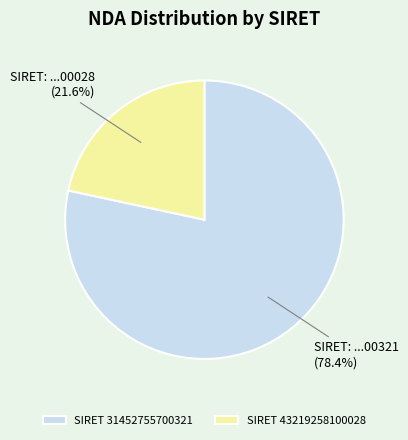

Rank the categories by value from highest to lowest.

SIRET 31452755700321, SIRET 43219258100028